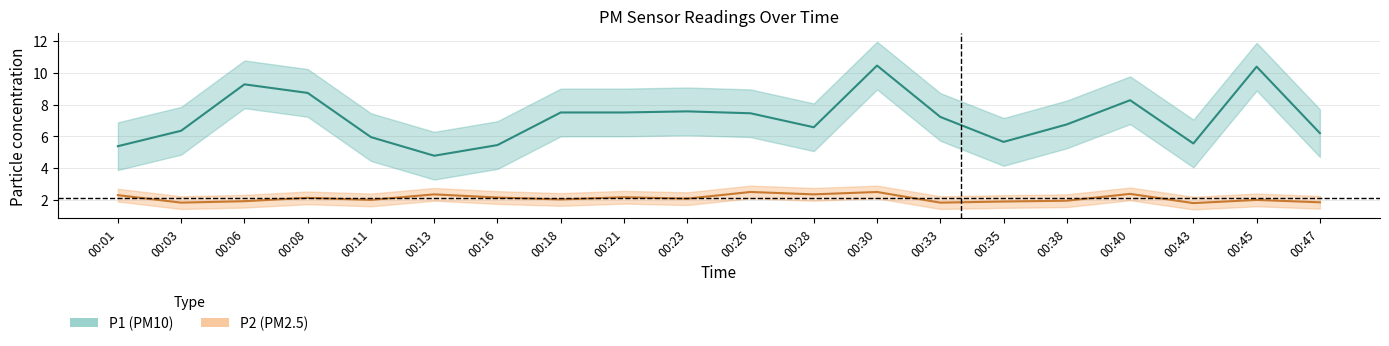

What is the value of the P2 point at the 3rd from the left?

1.9